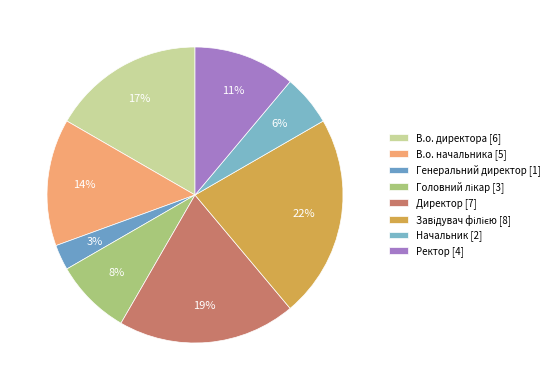

To the nearest percent, what percentage of the pie is Генеральний директор?

3%